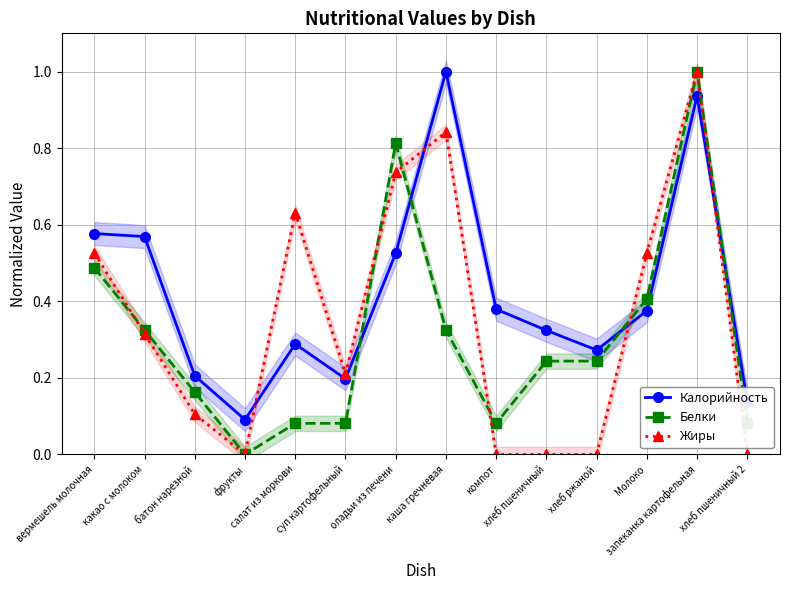

At how many categories does at least one series exceed 0?

14